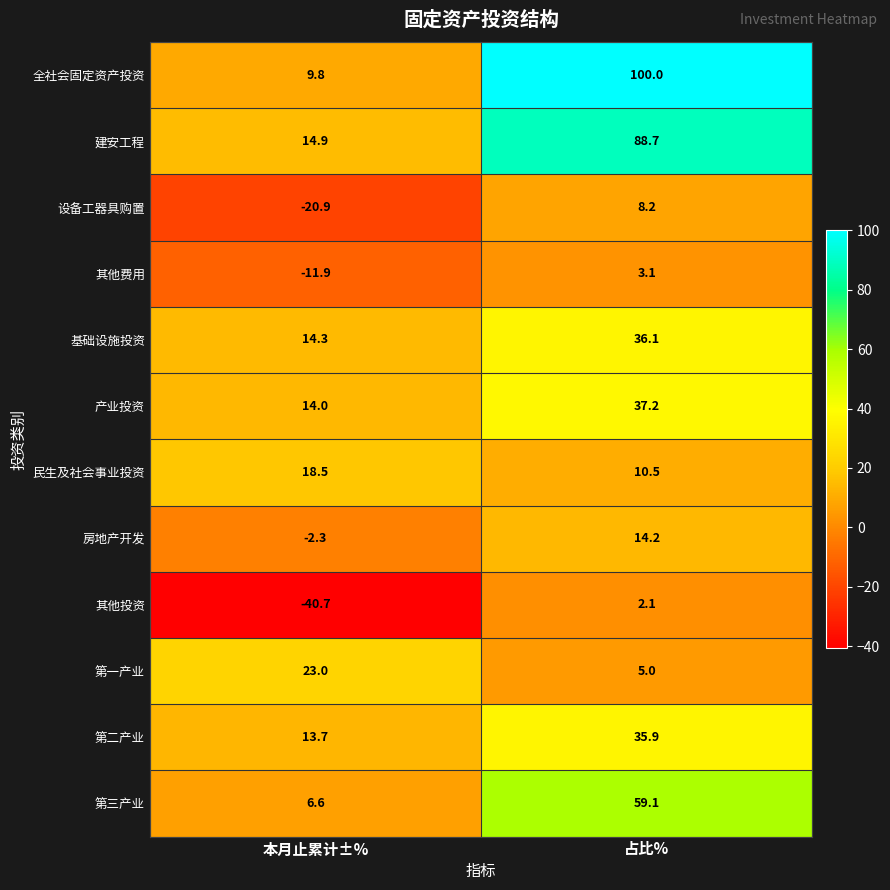

True or false: 第二产业 has a value of 13.7 at 本月止累计±%.

True